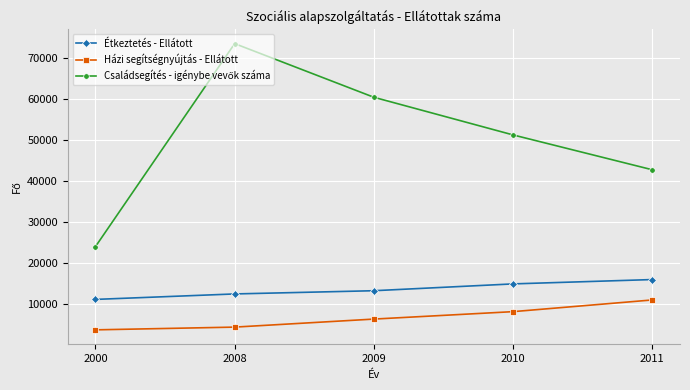

The Házi segítségnyújtás - Ellátott series shows 4278 at 2008. True or false?

True